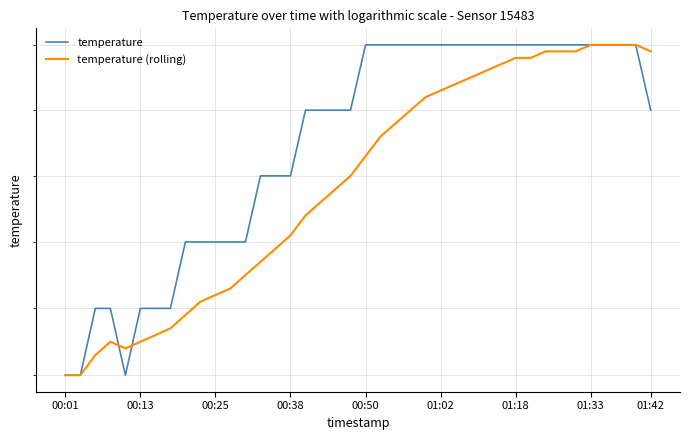

What is the approximate value of temperature (rolling) at 01:33?

17.6